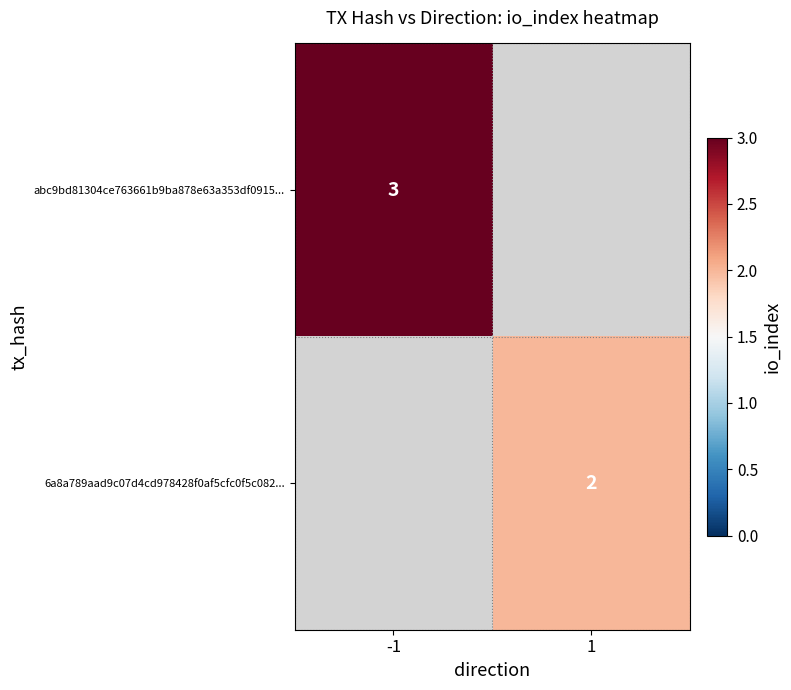

Is it true that 6a8a789aad9c07d4cd978428f0af5cfc0f5c082... equals 1 at 1?

False